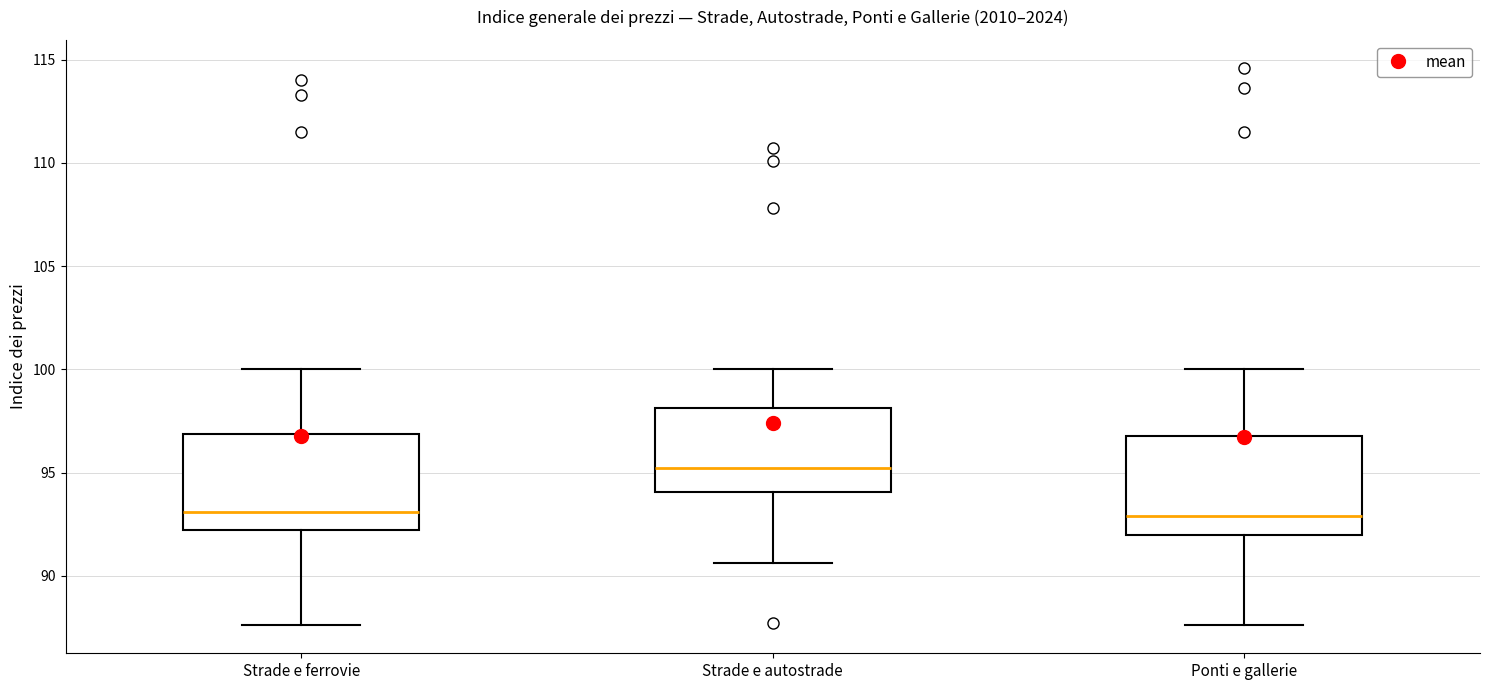

Reading left to right, read every box against the y-axis: the position of its median line, the range the box covers, and the ends of its whiskers. The values are not printed on the chart, so give them approximately, as read against the axis.

Strade e ferrovie: median 93.0, box 92.0 to 97.0, whiskers 87.5 to 100.0
Strade e autostrade: median 95.0, box 94.0 to 98.0, whiskers 90.5 to 100.0
Ponti e gallerie: median 93.0, box 92.0 to 97.0, whiskers 87.5 to 100.0